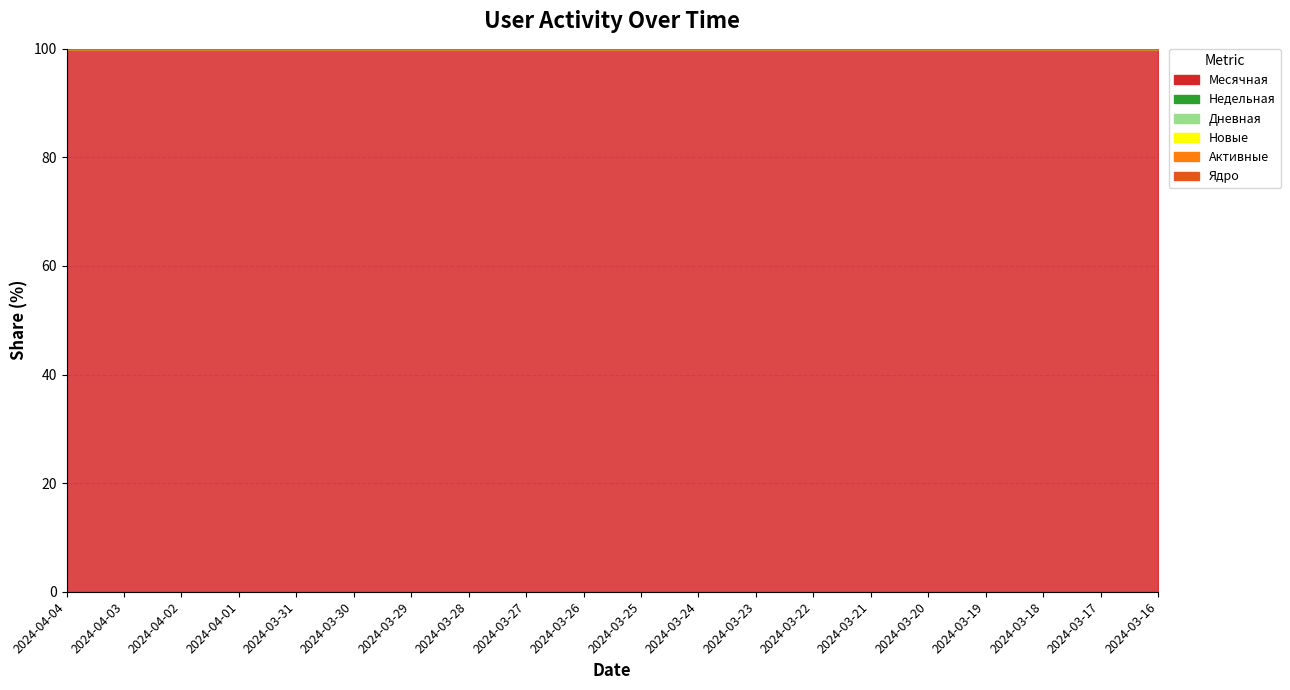

True or false: Ядро and Недельная intersect in this chart.

False